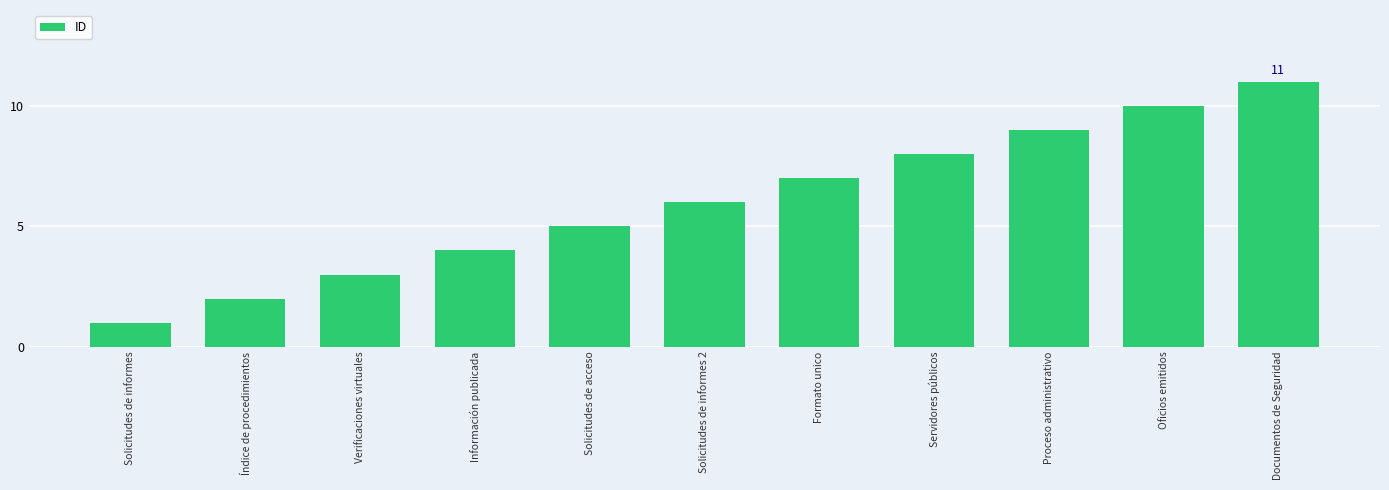

How many bars are there in total?

11